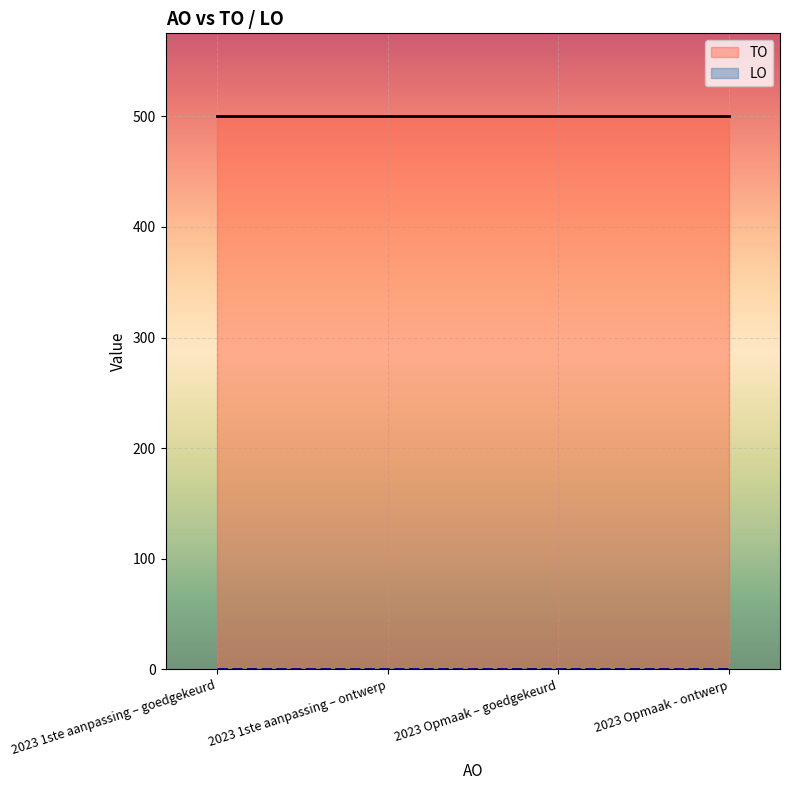

How many lines are shown in the chart?

2